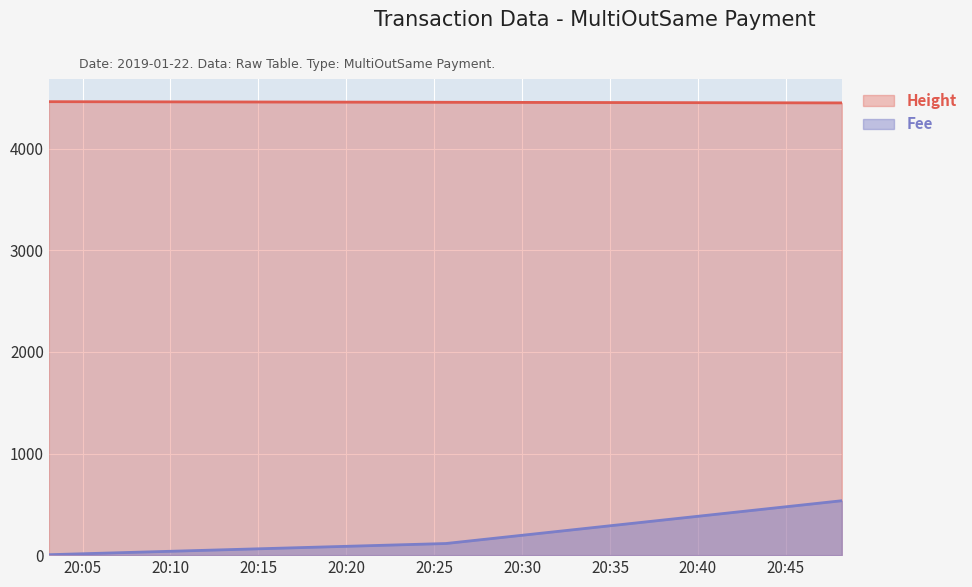

Between 2019-01-22 20:03:05 and 2019-01-22 20:48:11, which series saw the biggest shift?

Fee